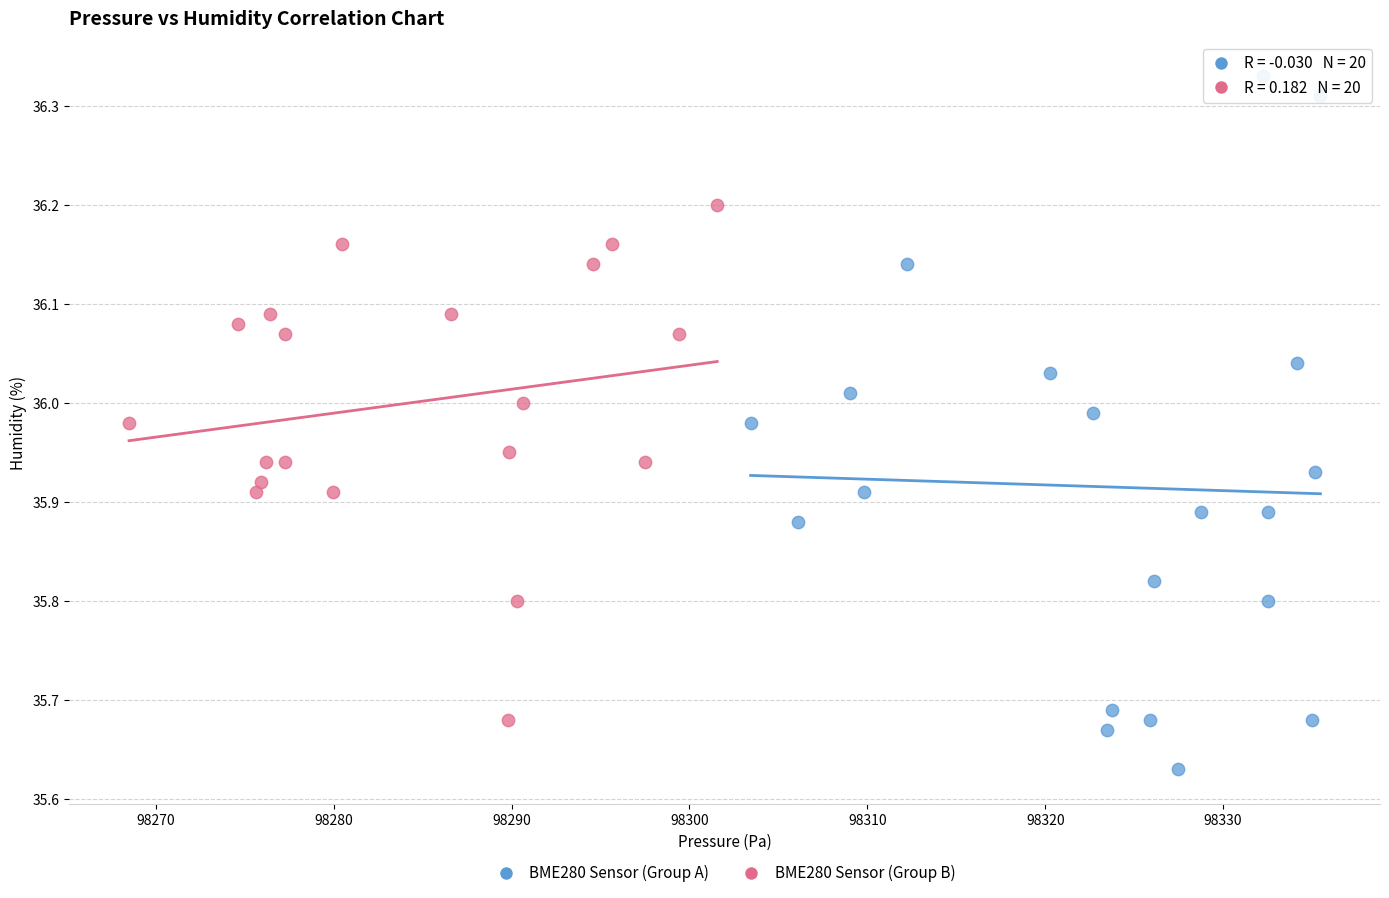

Which series contains the lowest Y value?

BME280 Sensor (Group A)